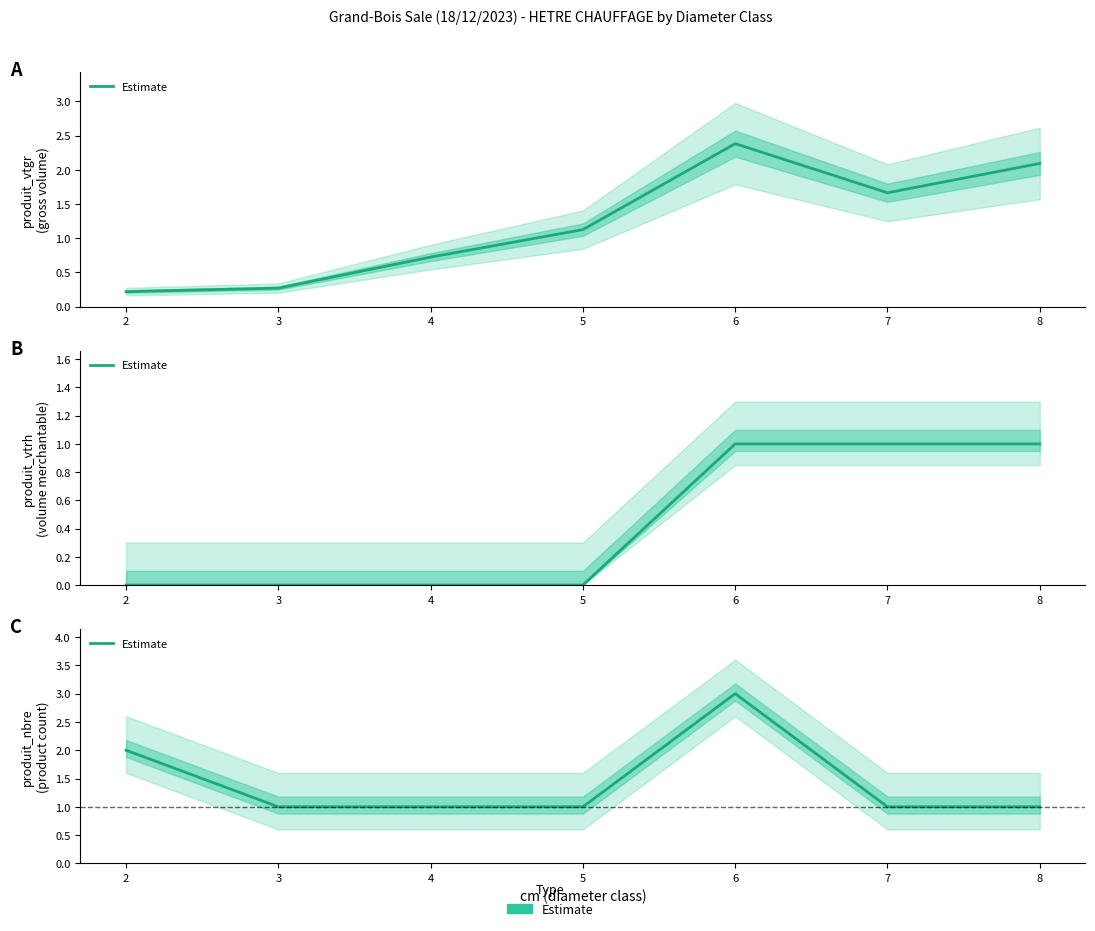

How many data points are above 1?

2